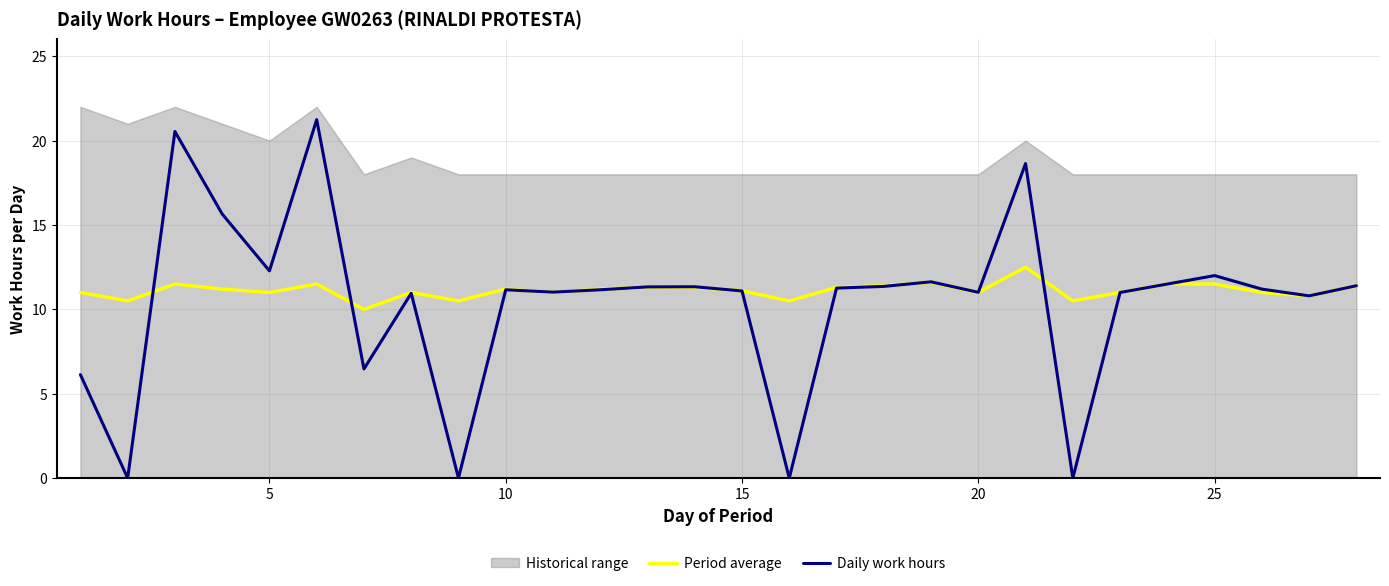

True or false: Daily work hours has a value of 22.0 at 5.

False